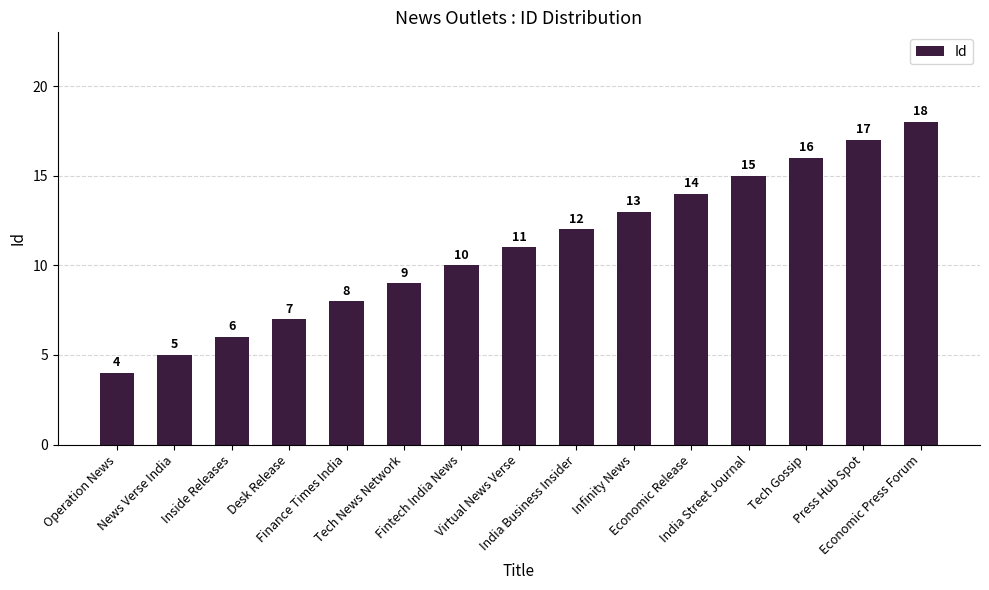

What is the sum of the values at Tech Gossip and Economic Release?

30